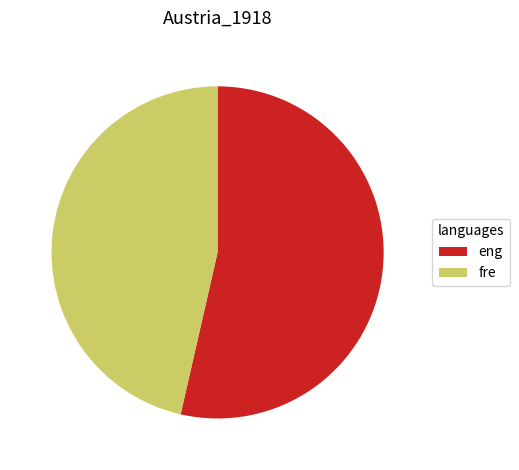

Does fre account for over 50% of the chart?

No